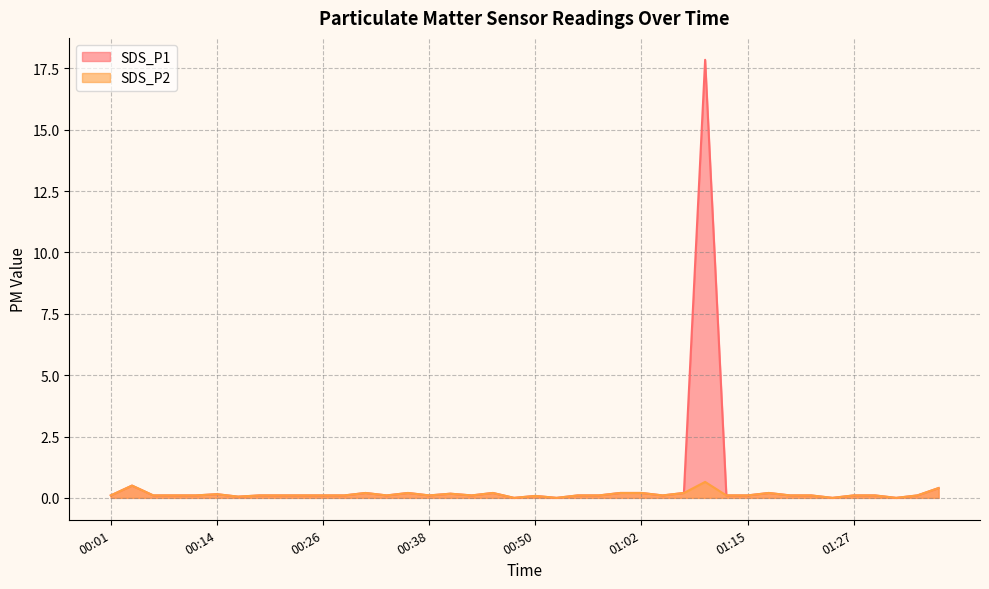

Which category has the highest value in the SDS_P1 series?

01:10